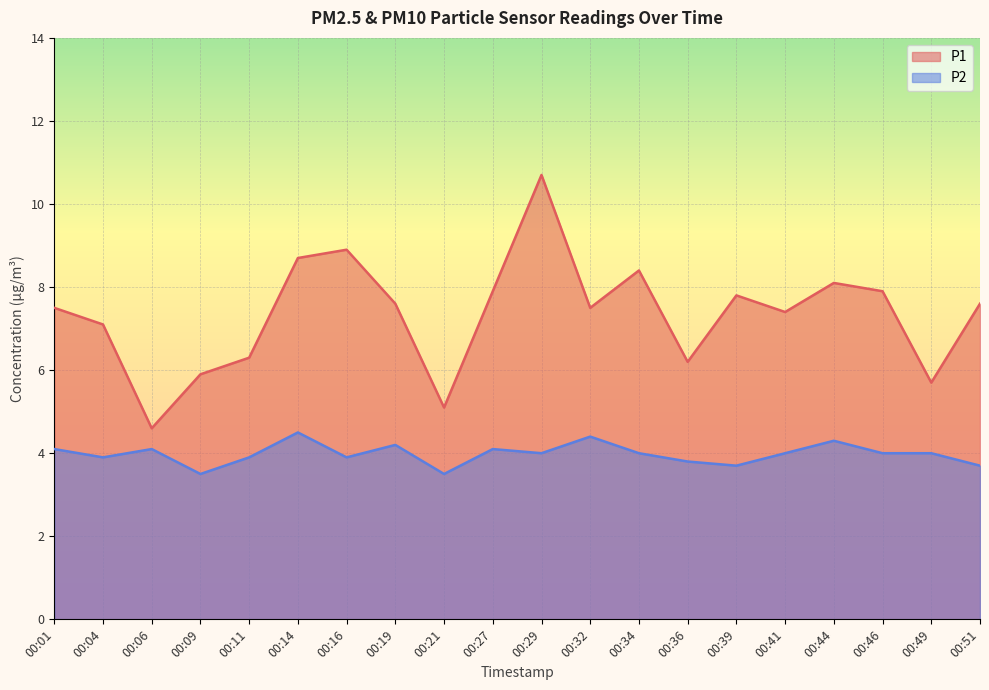

Where is the first local minimum for P1?

00:06